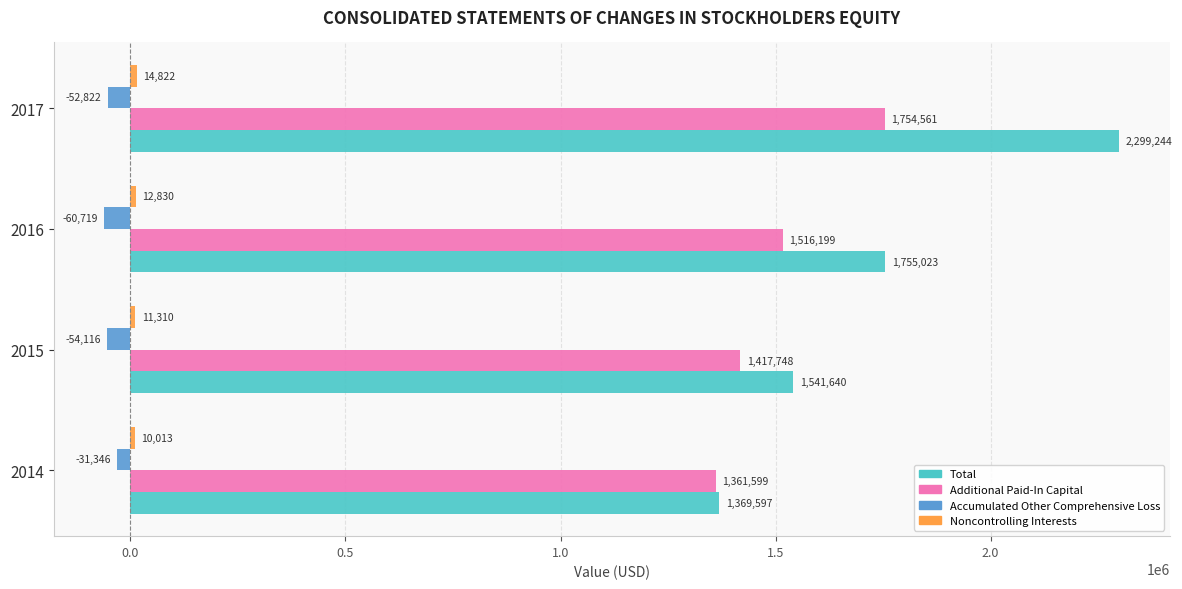

What is the sum of the Accumulated Other Comprehensive Loss values at 2014 and 2016?

-92065